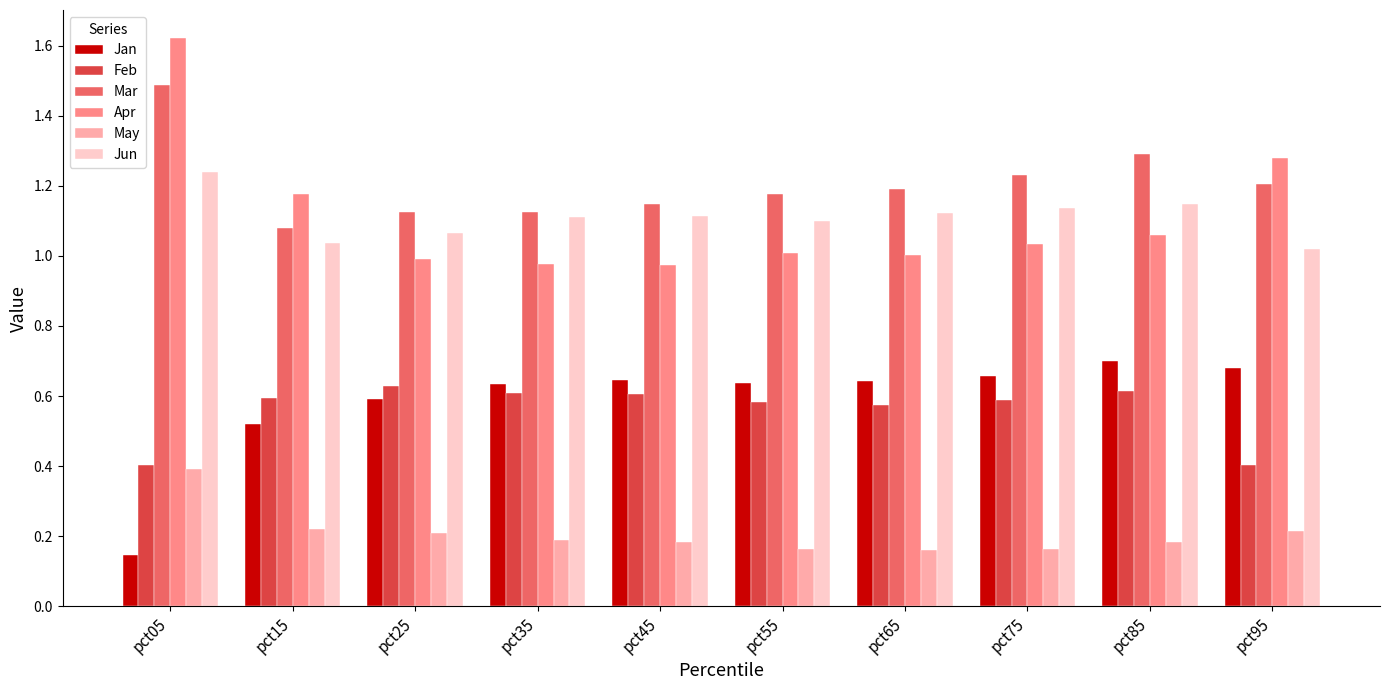

At which category is the sum across all series the highest?

pct05